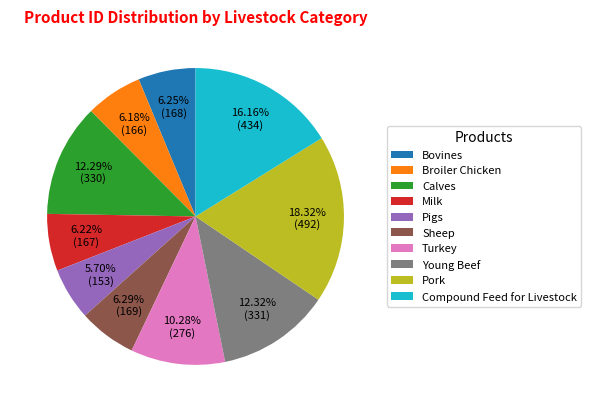

Is it true that Turkey is 10% of the pie?

True